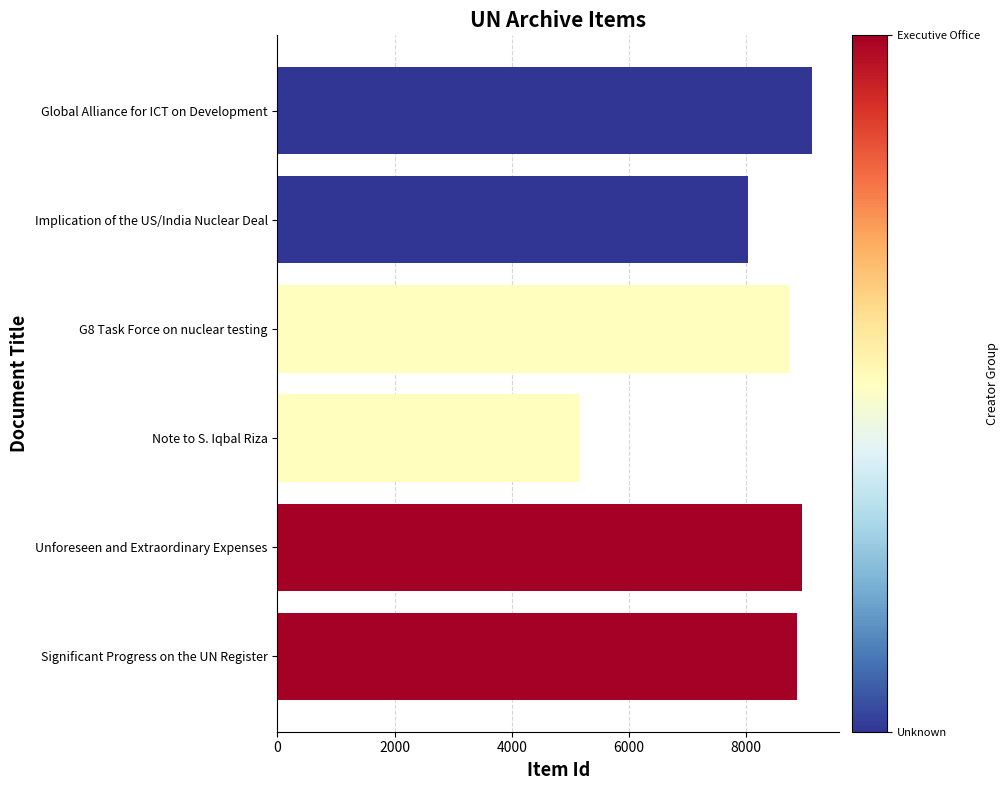

Where is the data nearest to the value 7142?

Implication of the US/India Nuclear Deal